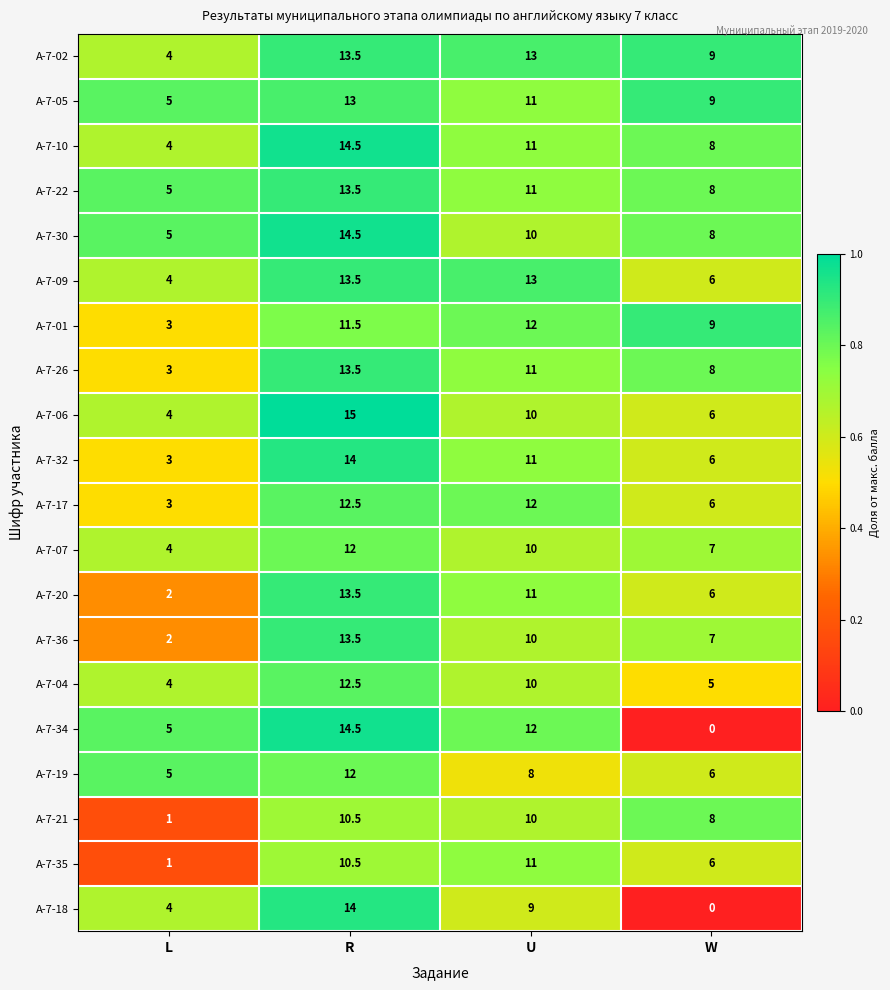

What is the difference between the maximum and minimum values in the А-7-34 series?

14.5